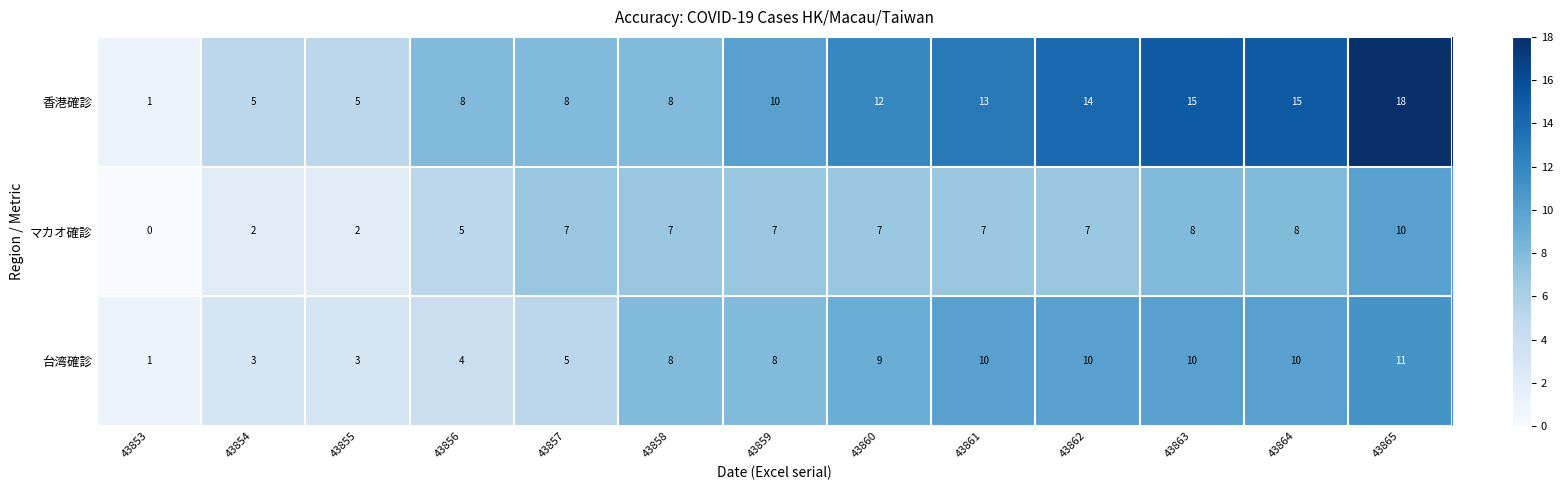

Rank the series at 43862 from lowest to highest value.

マカオ確診, 台湾確診, 香港確診